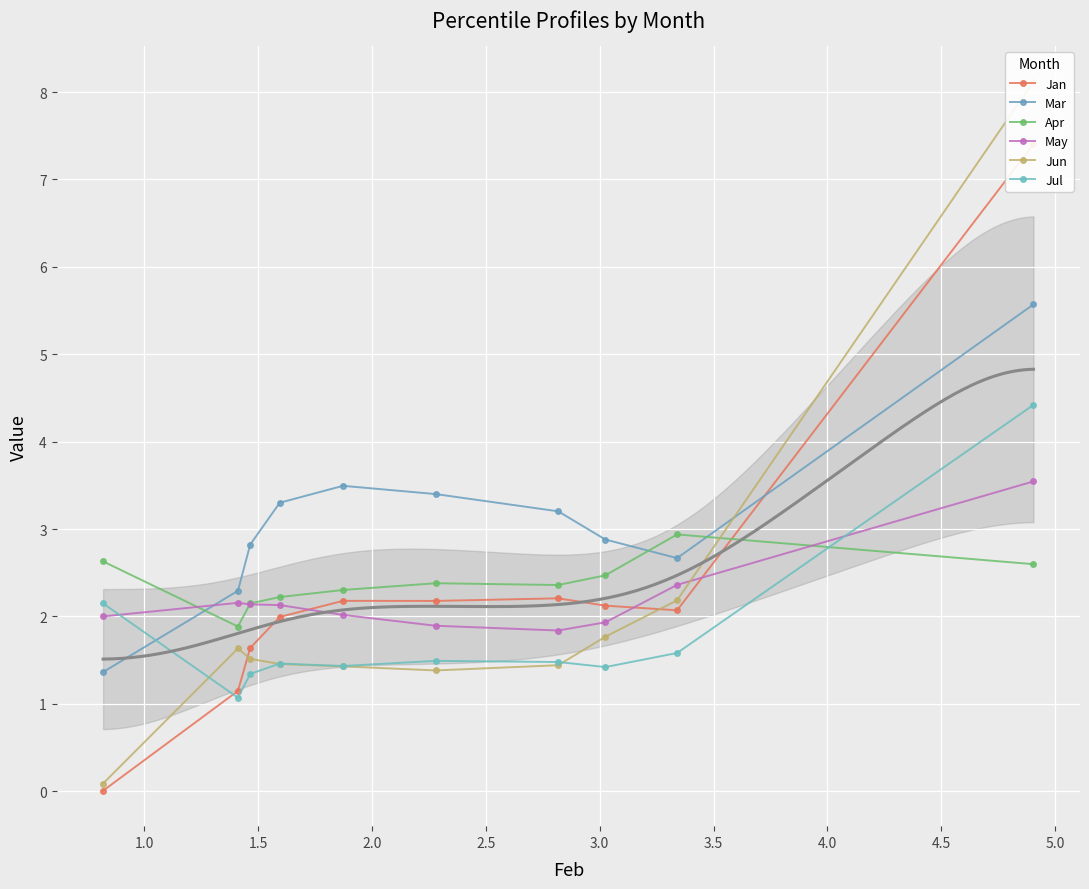

How many series are shown in this chart?

6